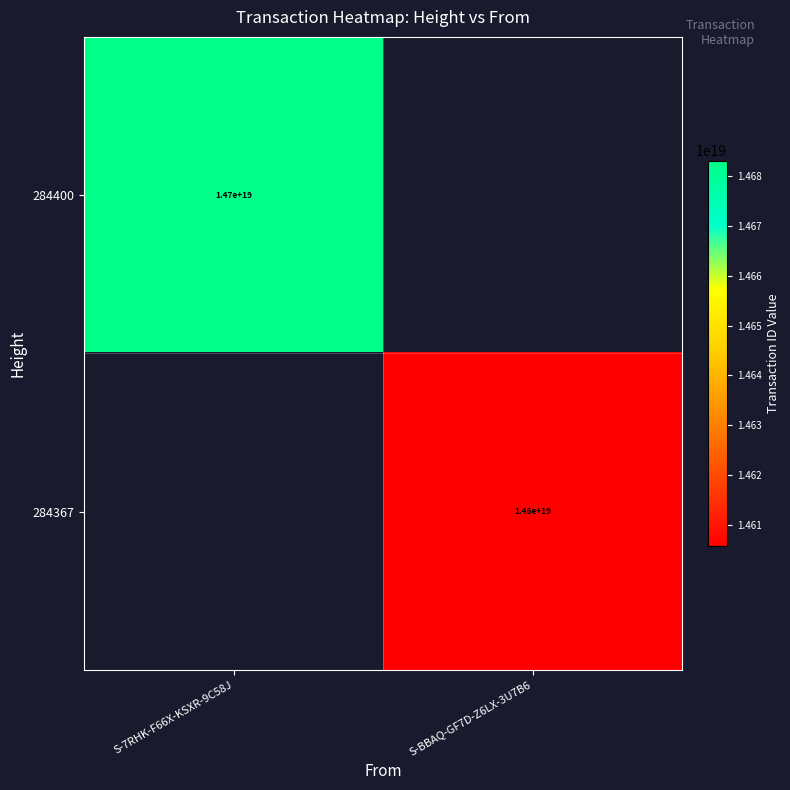

Is it true that 284367 equals 14600000000000000000 at S-BBAQ-GF7D-Z6LX-3U7B6?

True